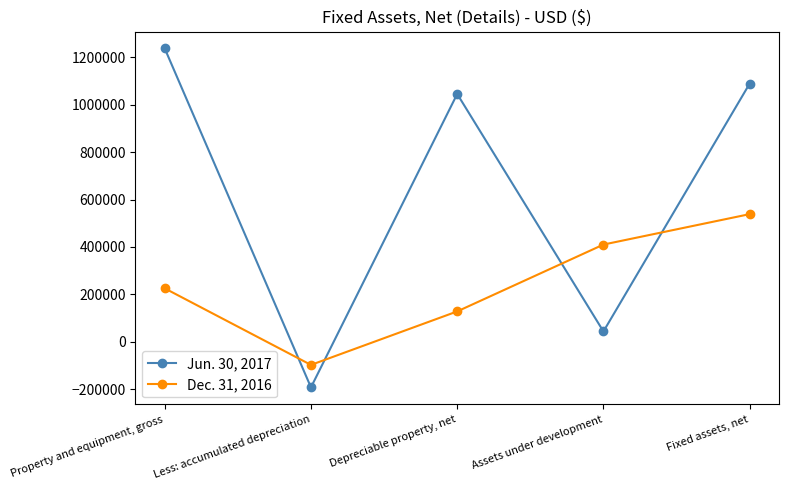

True or false: Jun. 30, 2017 has more than 2 interior local peaks.

False